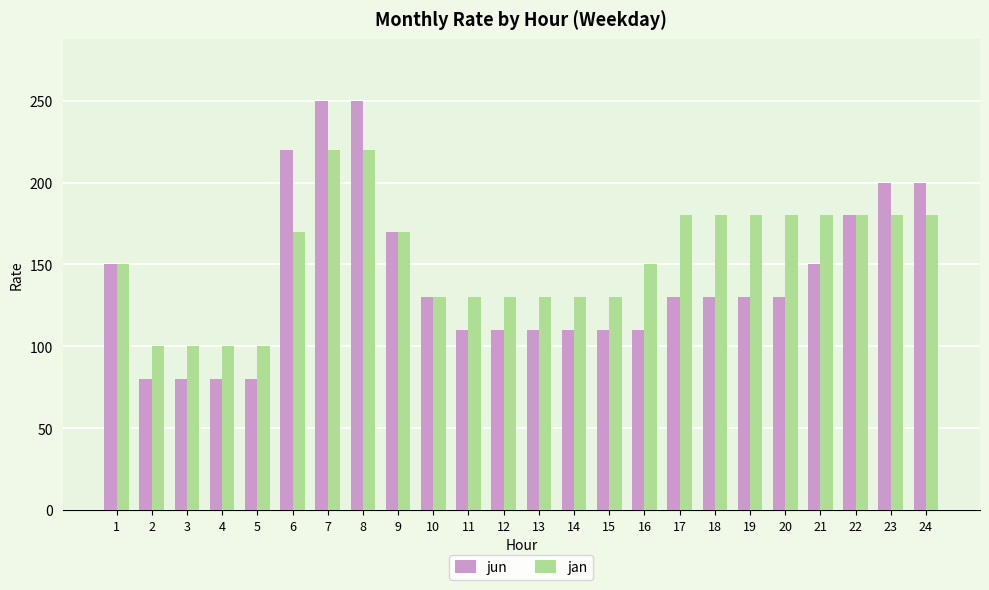

What is the value of the jun bar at the 4th from the left?

80